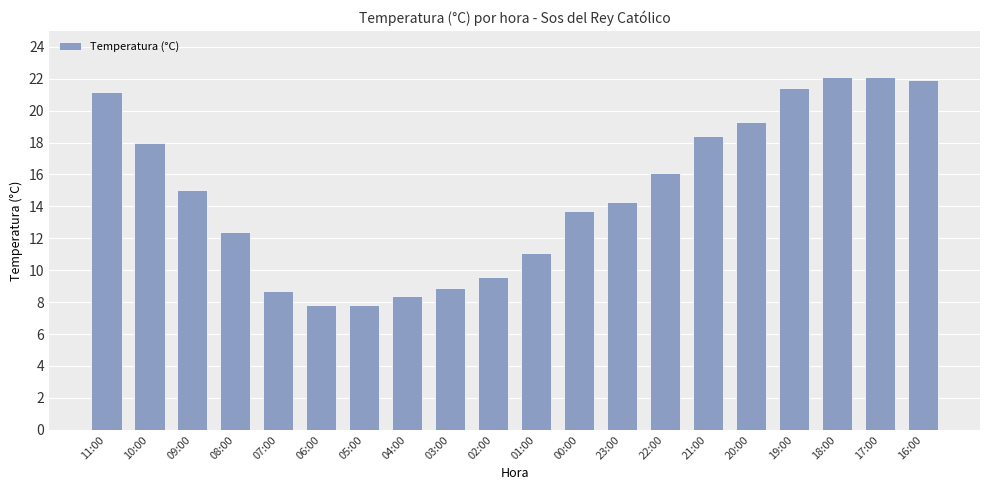

What is the minimum value shown in the chart?

7.8